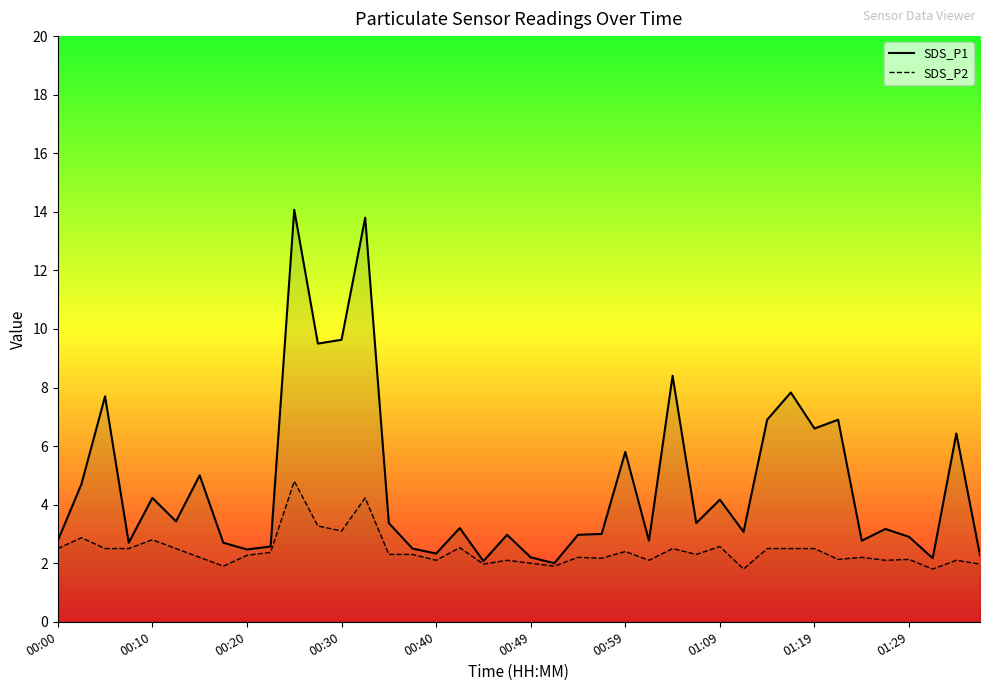

True or false: SDS_P2 and SDS_P1 intersect in this chart.

False